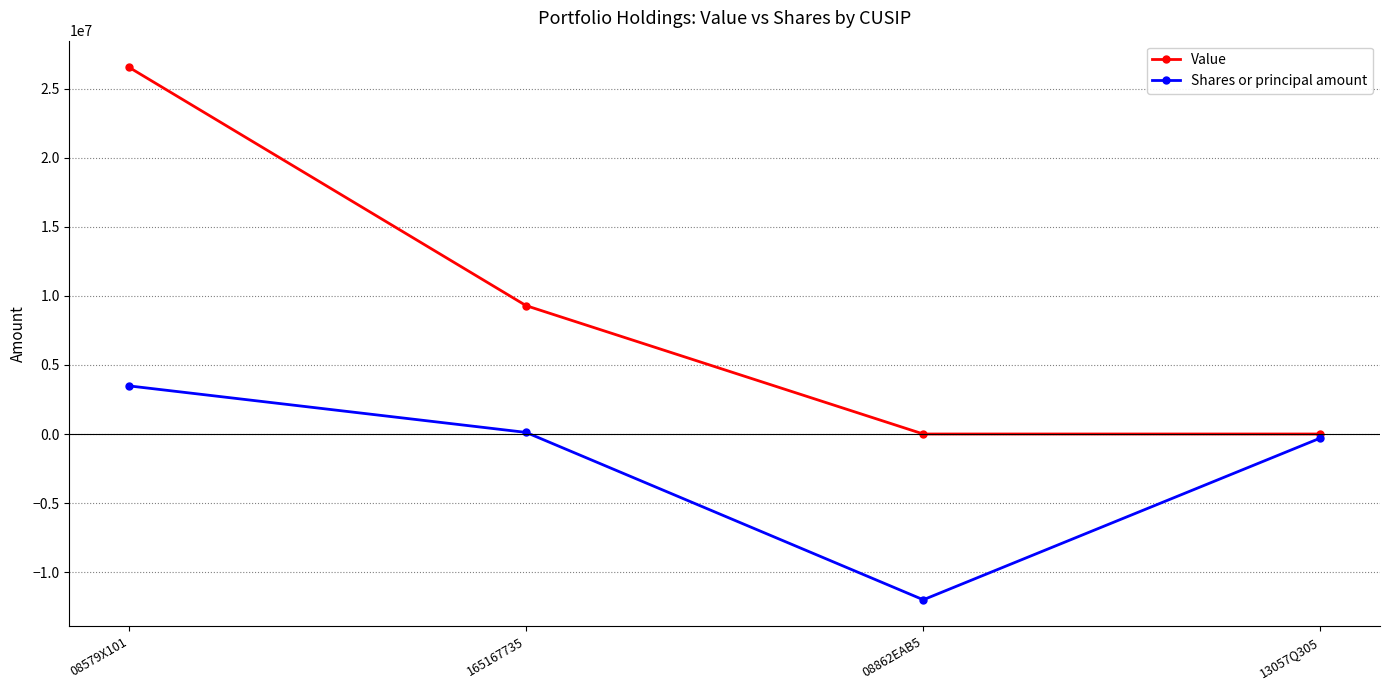

List the series in order of their peak value, lowest first.

Shares or principal amount, Value